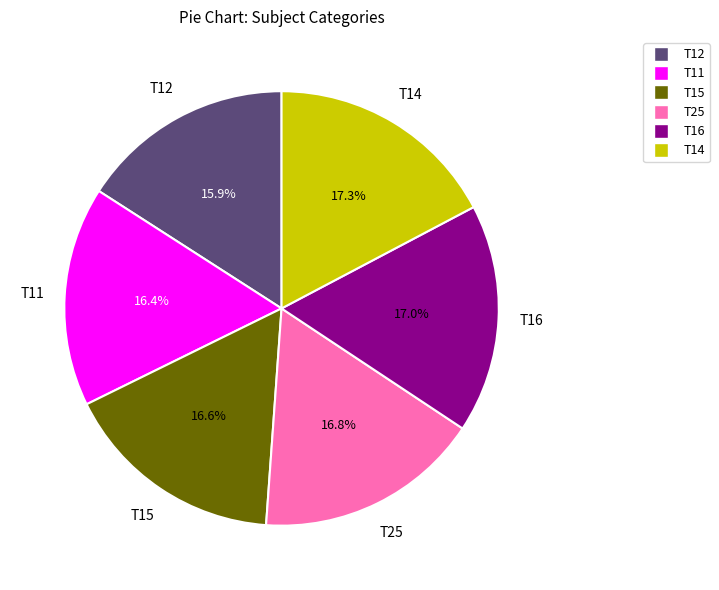

Between T12 and T15, which is larger?

T15